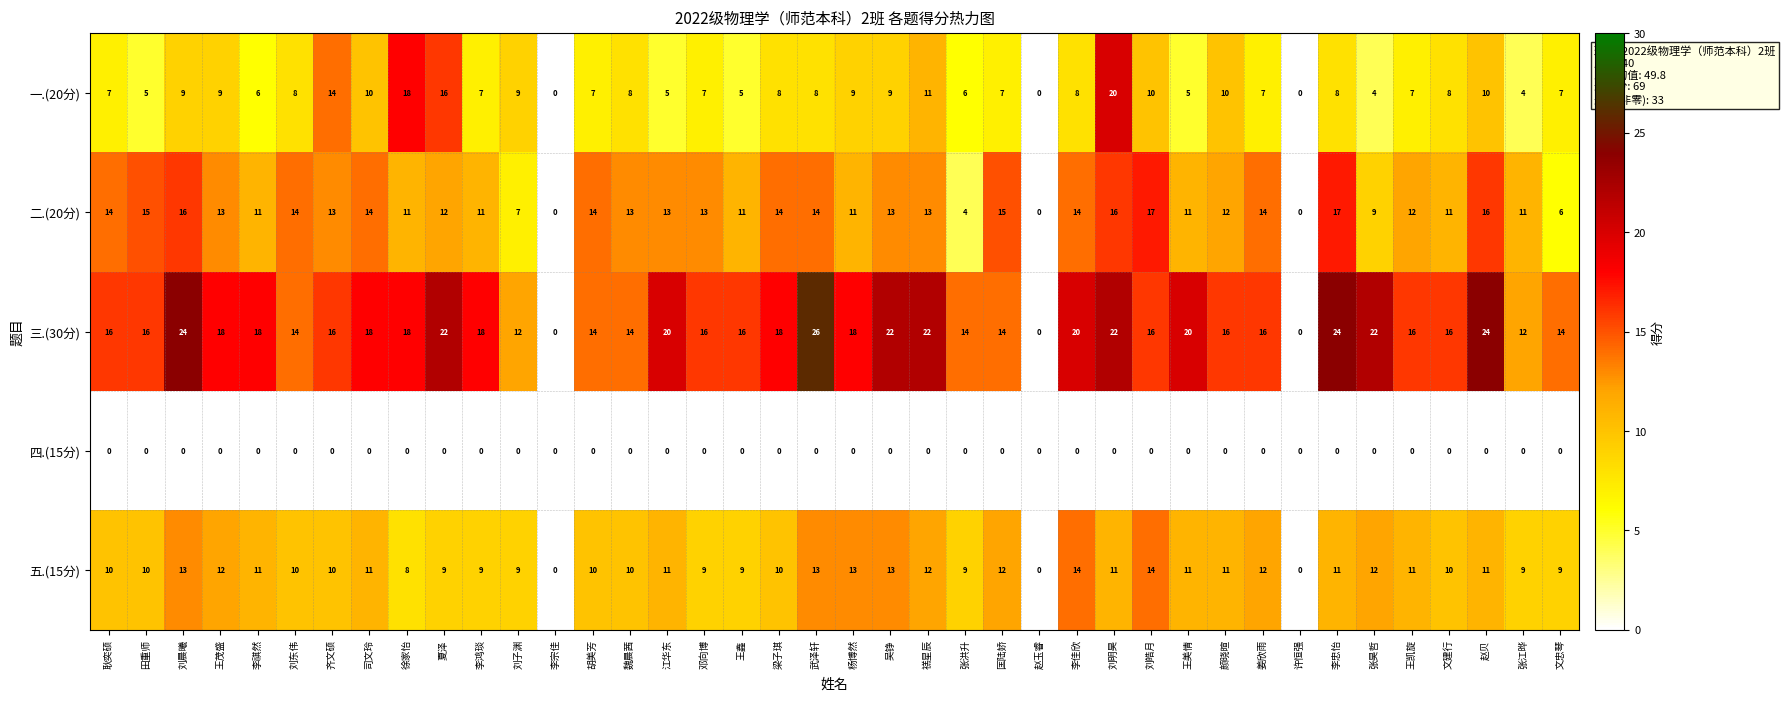

How many series are shown in this chart?

5